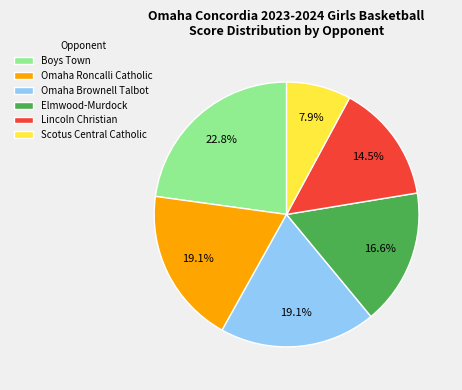

To the nearest percent, what is the difference between the Omaha Brownell Talbot and Lincoln Christian slice percentages?

5%